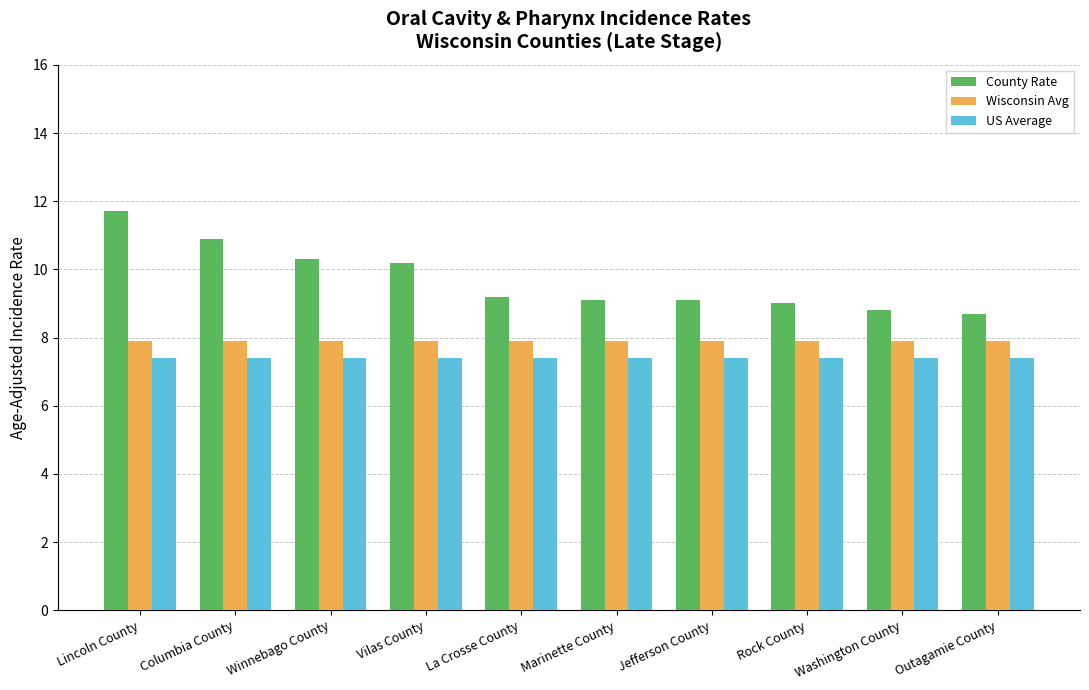

At how many categories does at least one series exceed 7?

10